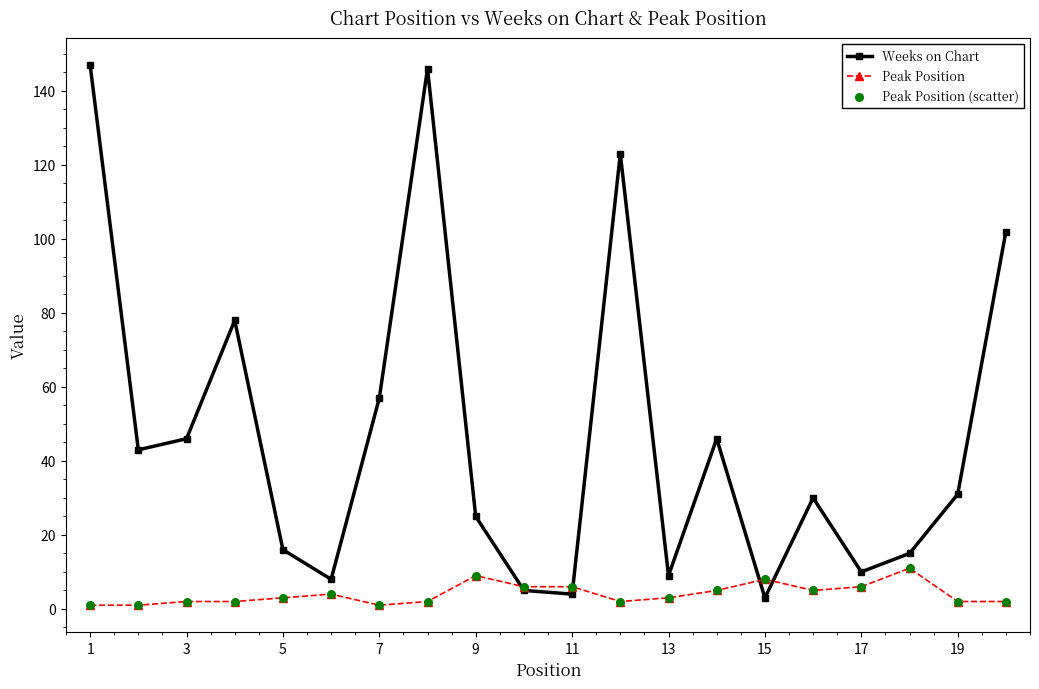

How many interior local peaks does the Weeks on Chart series have?

5